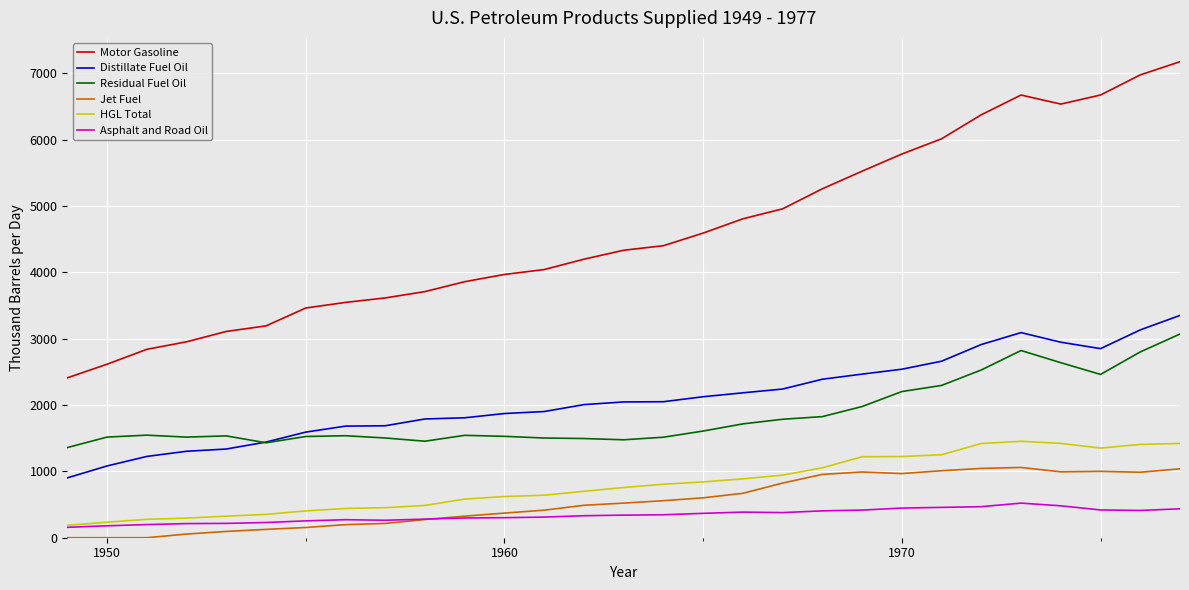

True or false: Asphalt and Road Oil and Distillate Fuel Oil cross at least once.

False